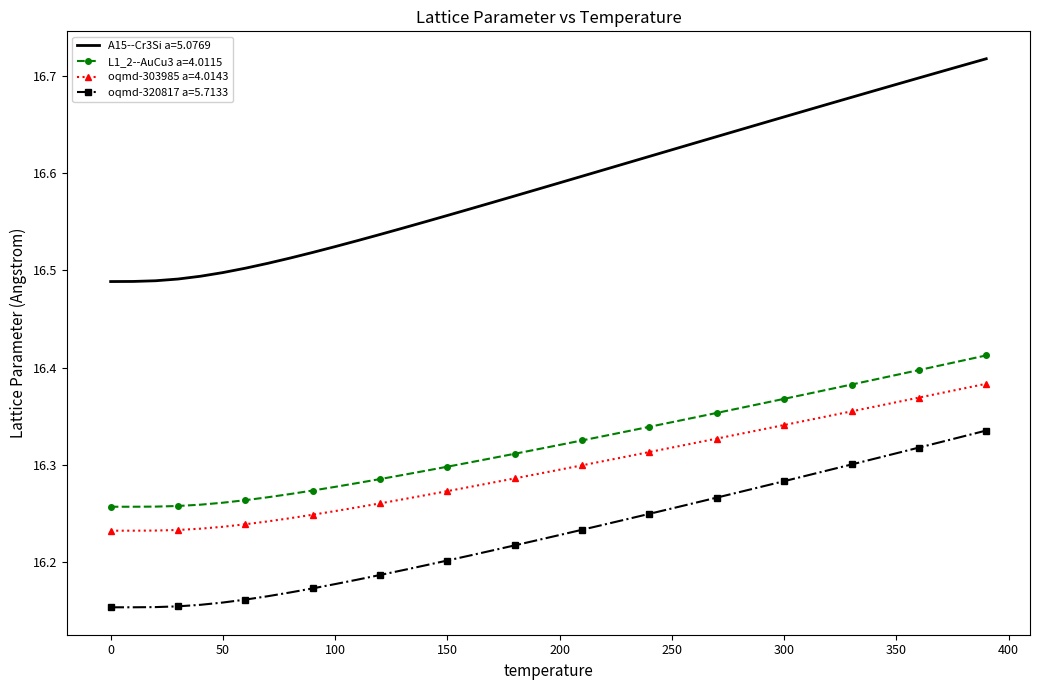

True or false: L1_2--AuCu3 a=4.0115 and oqmd-303985 a=4.0143 cross at least once.

False